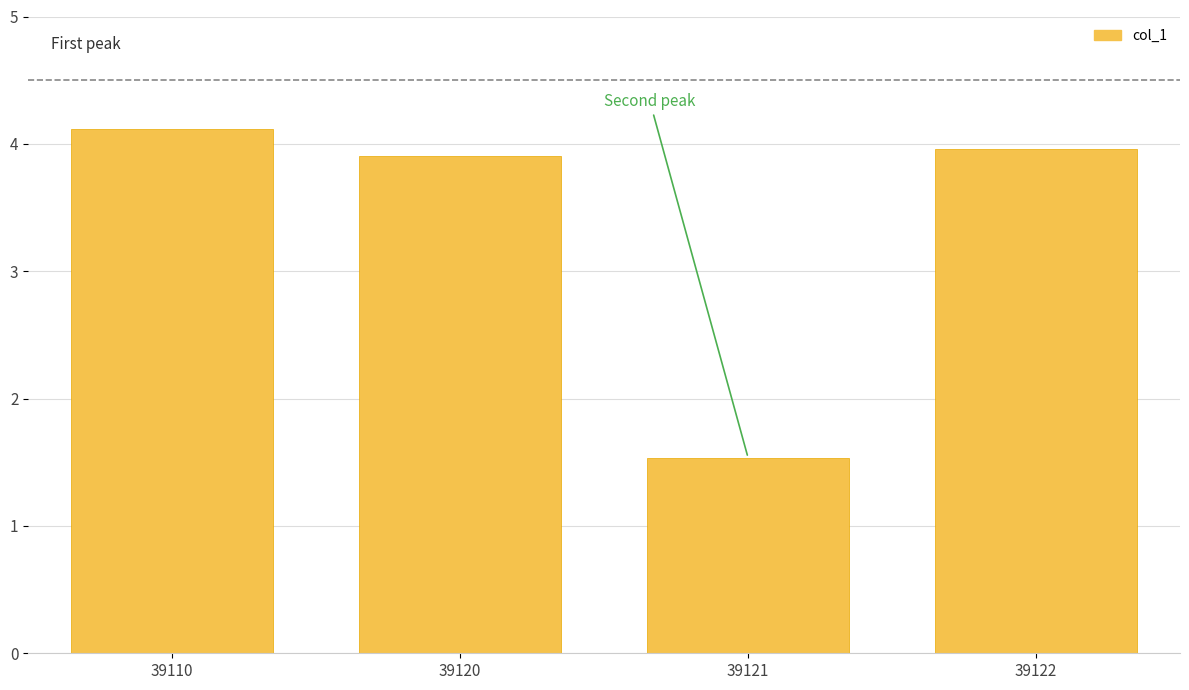

The chart shows a value of 1.5 at 39121. True or false?

True